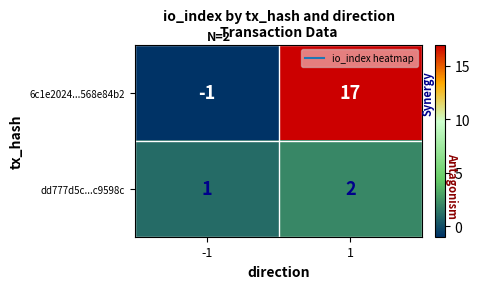

What is the maximum value shown in the chart?

17